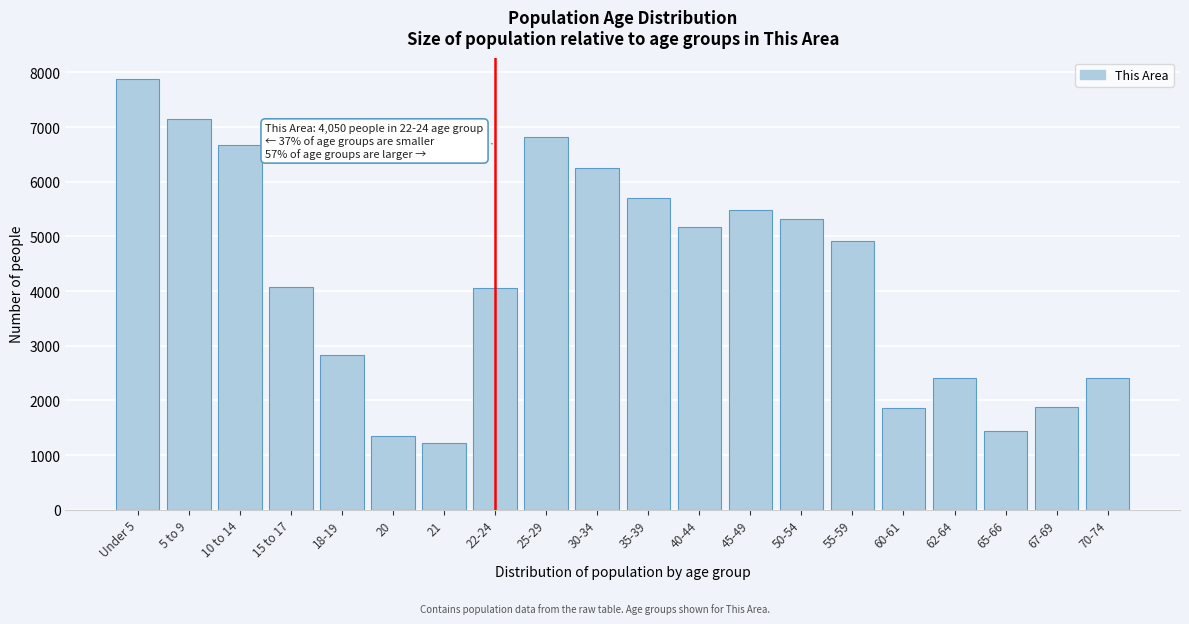

What is the minimum value shown in the chart?

1221